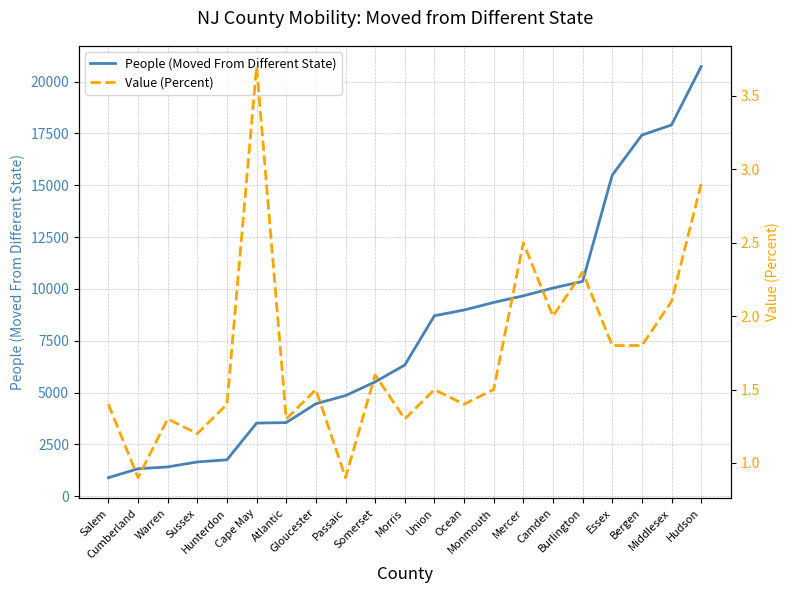

True or false: People (Moved From Different State) and Value (Percent) intersect in this chart.

False